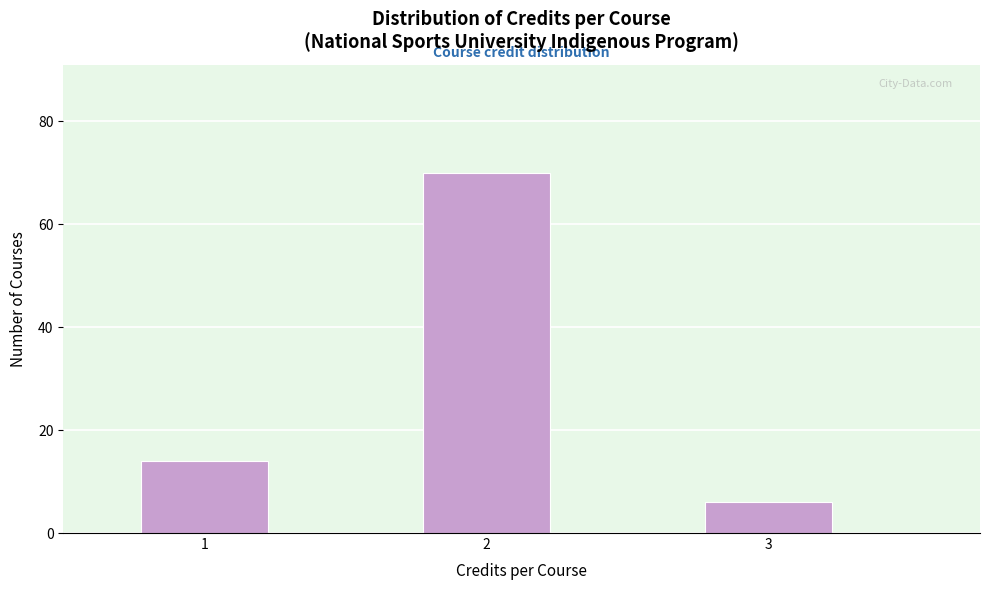

What is the height of the bar covering 0.75 to 1.25 on the x-axis? Neither the bar edges nor the heights are printed on the chart, so give them approximately, as read against the axes.

14